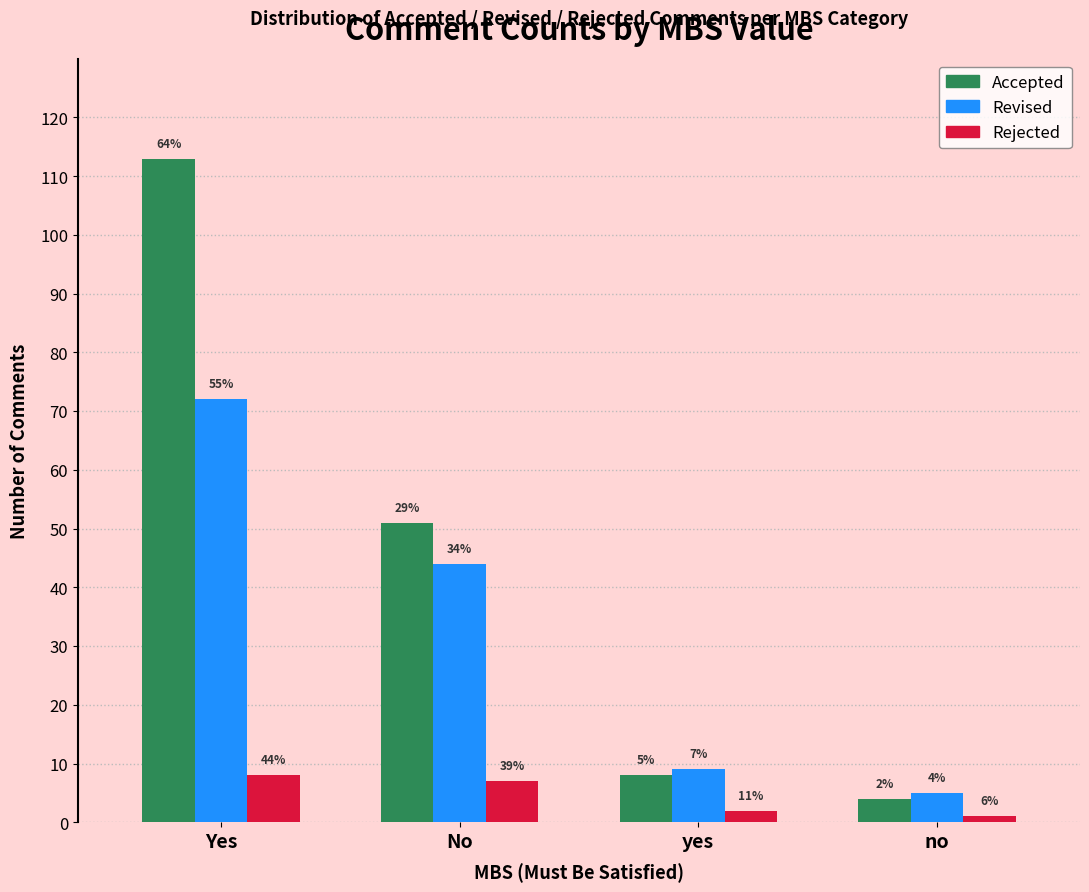

How many bars are there in total?

12